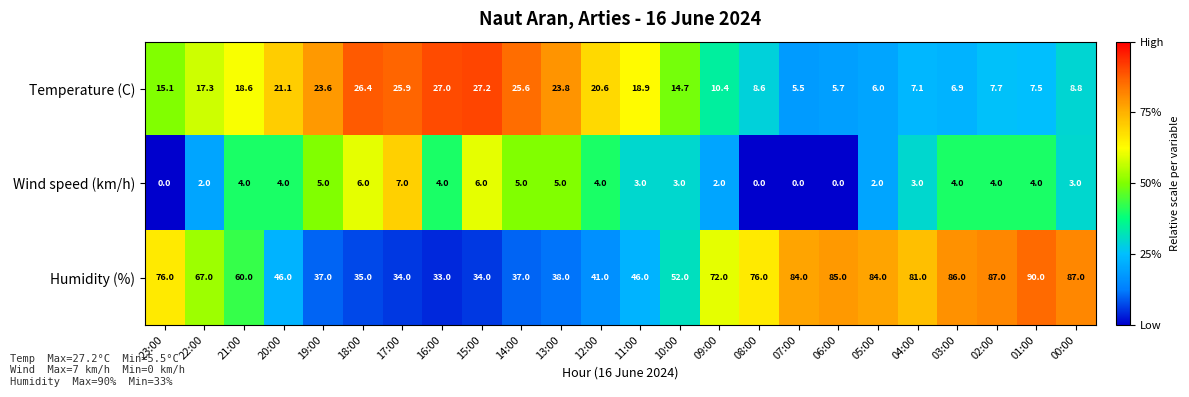

What is the sum of the Humidity (%) values at 18:00 and 14:00?

72.0